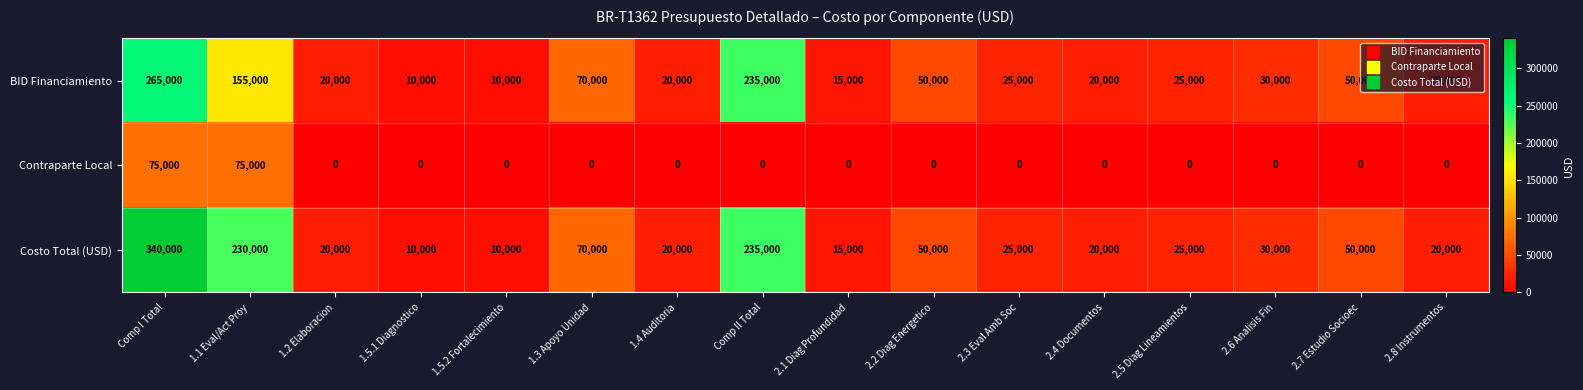

List the series in order of their peak value, highest first.

Costo Total (USD), BID Financiamiento, Contraparte Local